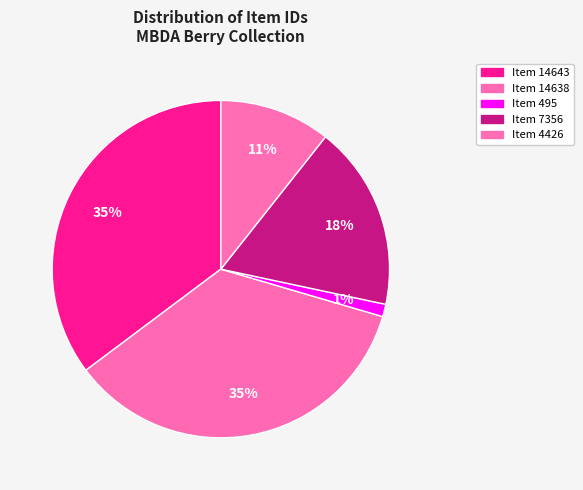

Which has a higher value, Item 4426 or Item 495?

Item 4426